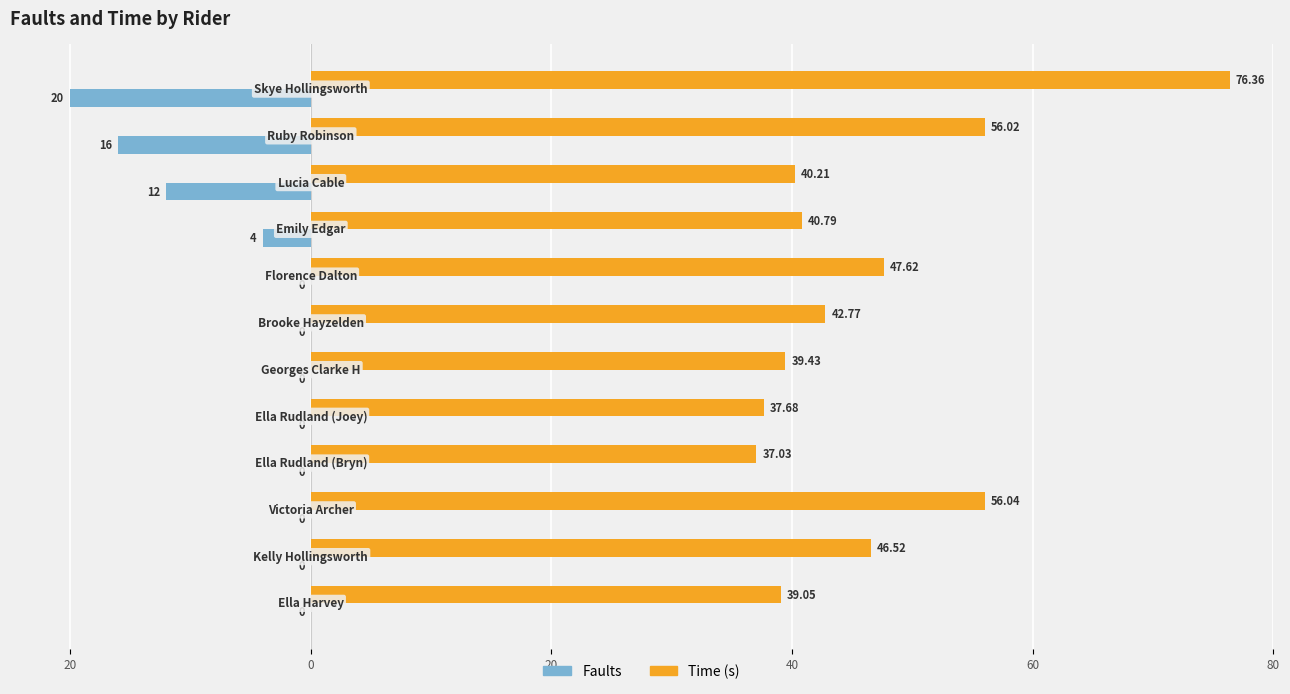

What are all the series names shown in the legend?

Faults, Time (s)